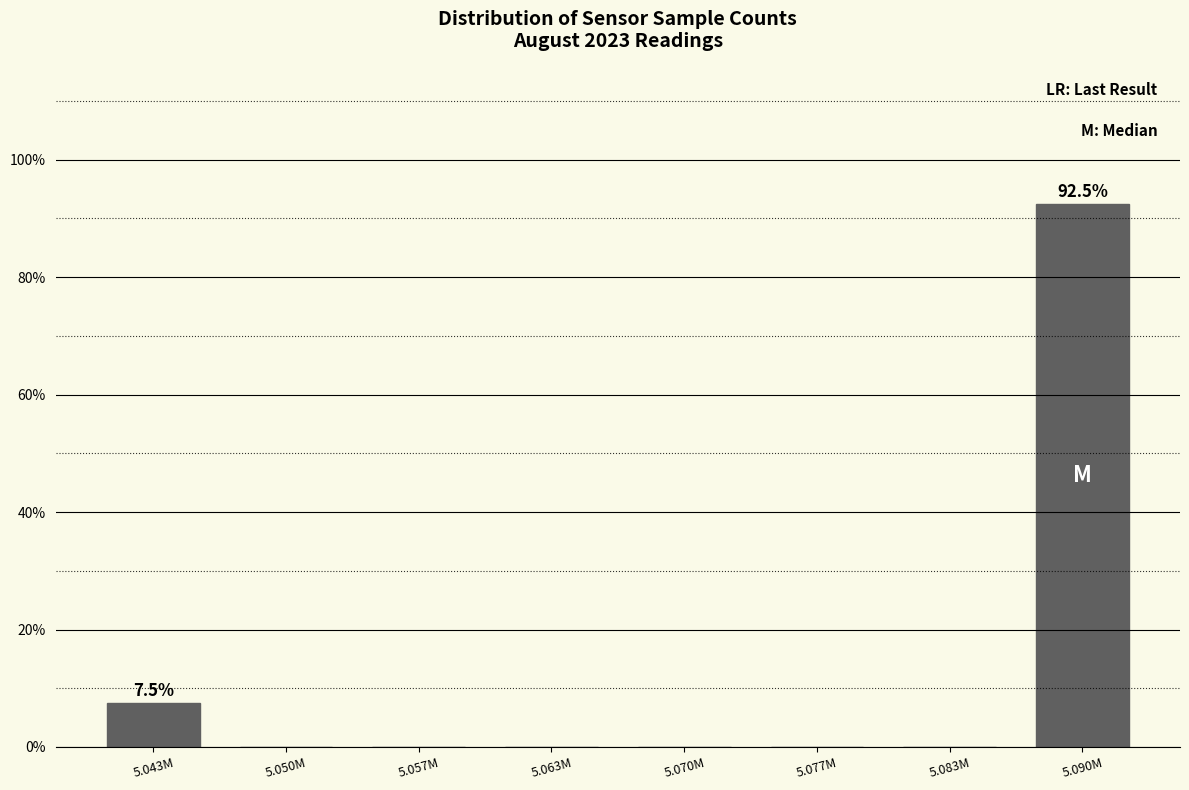

Reading left to right, transcribe all the data shown in this chart.

5.043M=7.5	5.050M=0.0	5.057M=0.0	5.063M=0.0	5.070M=0.0	5.077M=0.0	5.083M=0.0	5.090M=92.5